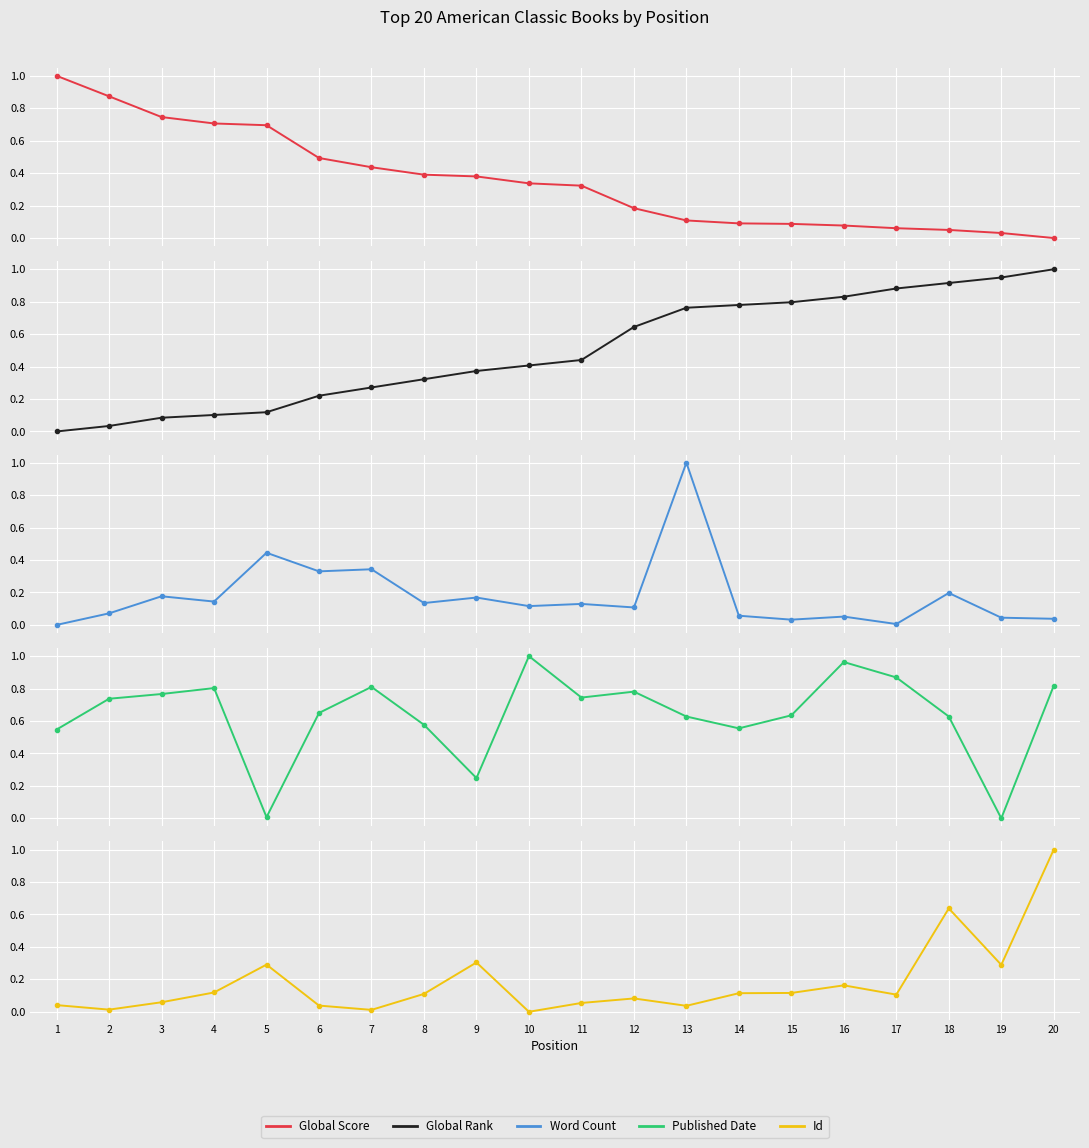

True or false: Global Rank has more than 0 interior local peaks.

False